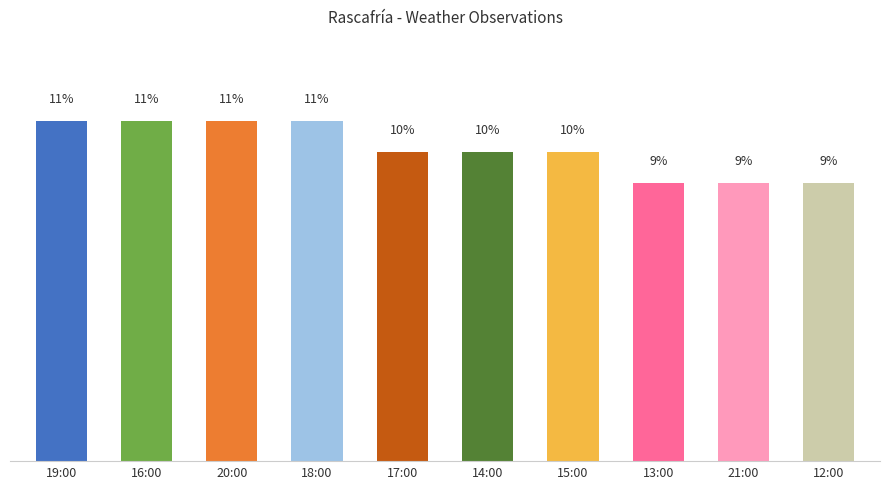

At which label does the data first exceed 10?

19:00